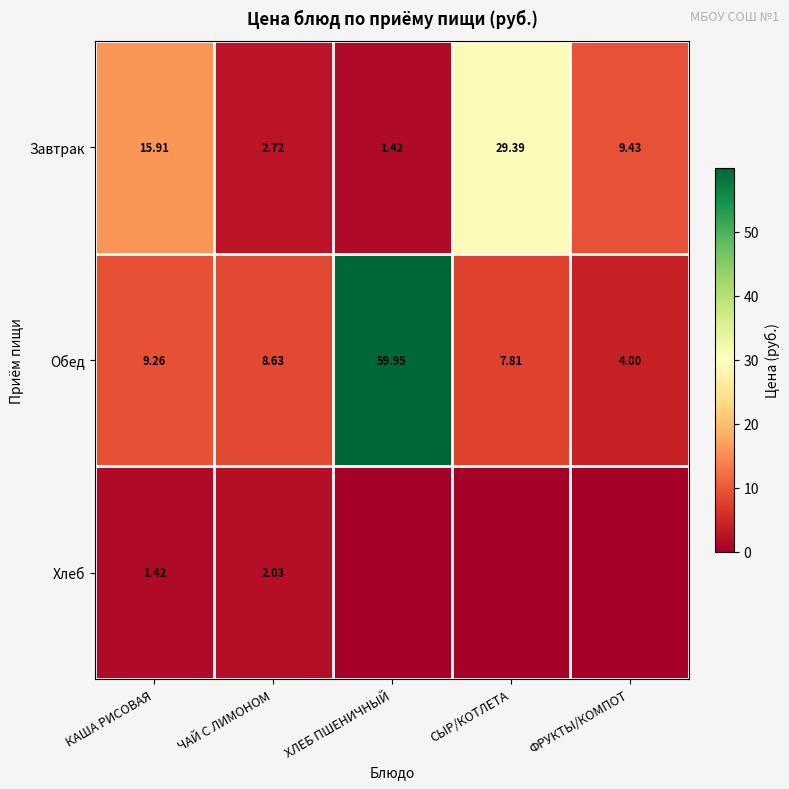

Is the value of Обед at ФРУКТЫ/КОМПОТ greater than the value of Завтрак at СЫР/КОТЛЕТА?

No